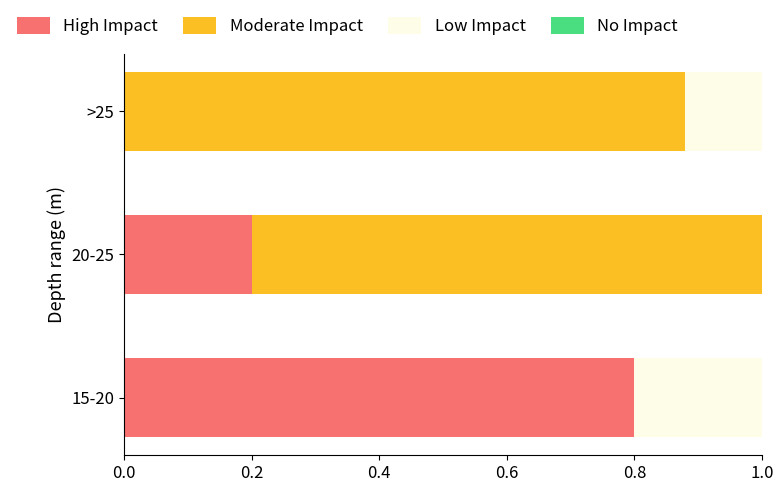

What is the total value across all series at >25?

1.0